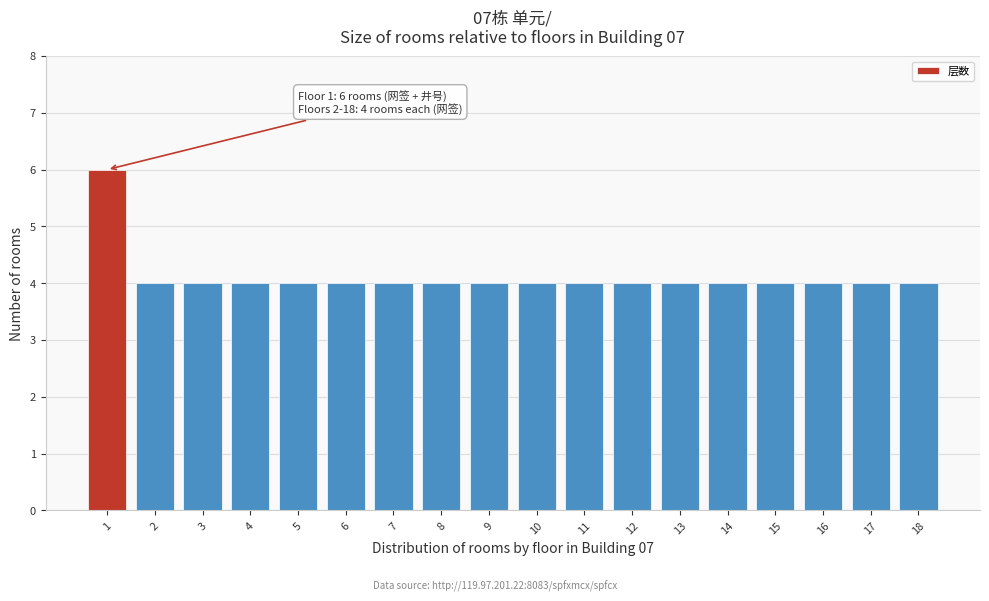

Reading left to right, what are all the values shown in this chart?

6	4	4	4	4	4	4	4	4	4	4	4	4	4	4	4	4	4